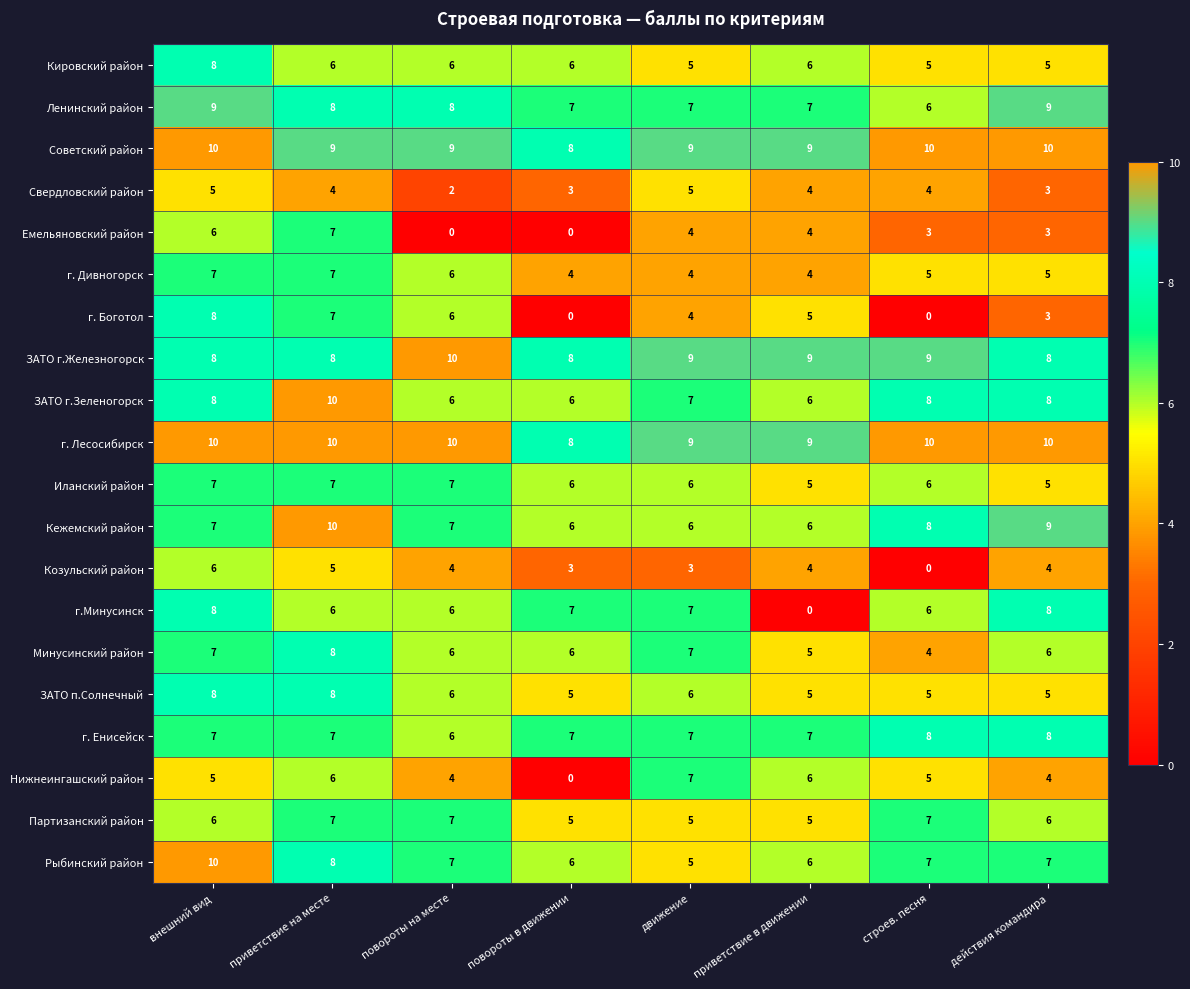

Count the Емельяновский район values in the range 3 to 6.

5